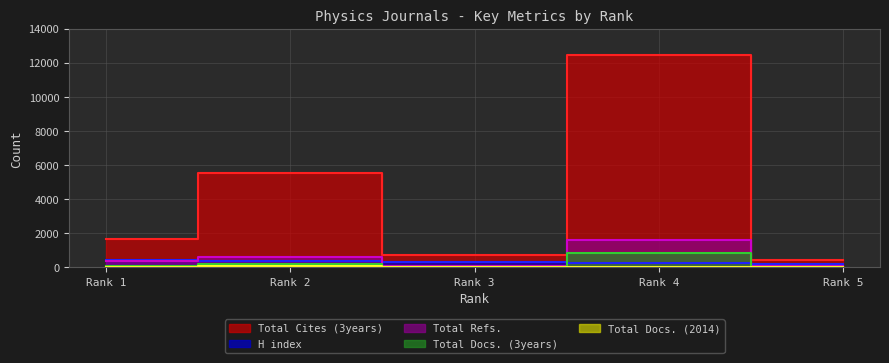

How many data points in Total Docs. (3years) are less than 87?

2